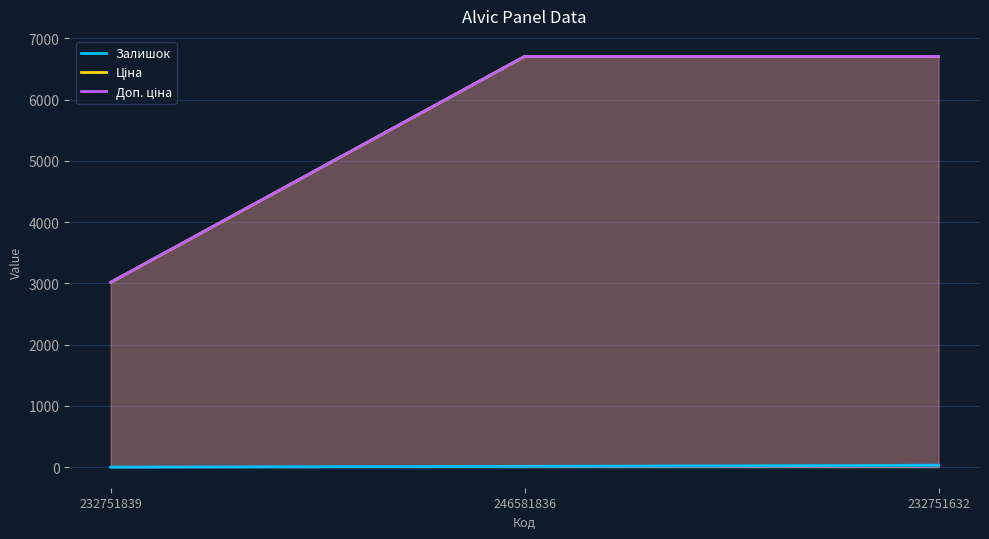

At which label does Залишок reach its minimum?

232751839